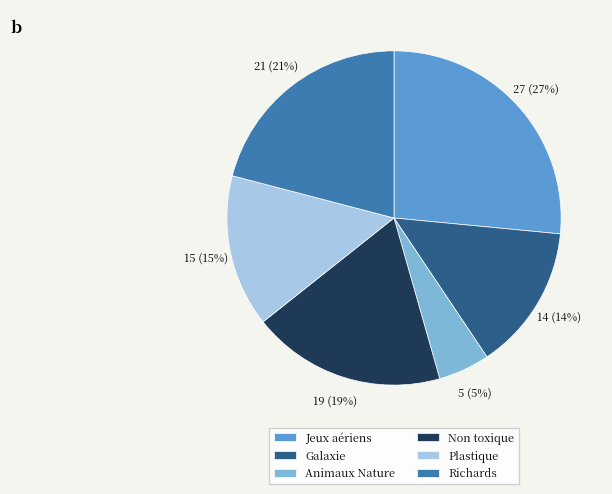

Does Animaux Nature account for over 50% of the chart?

No